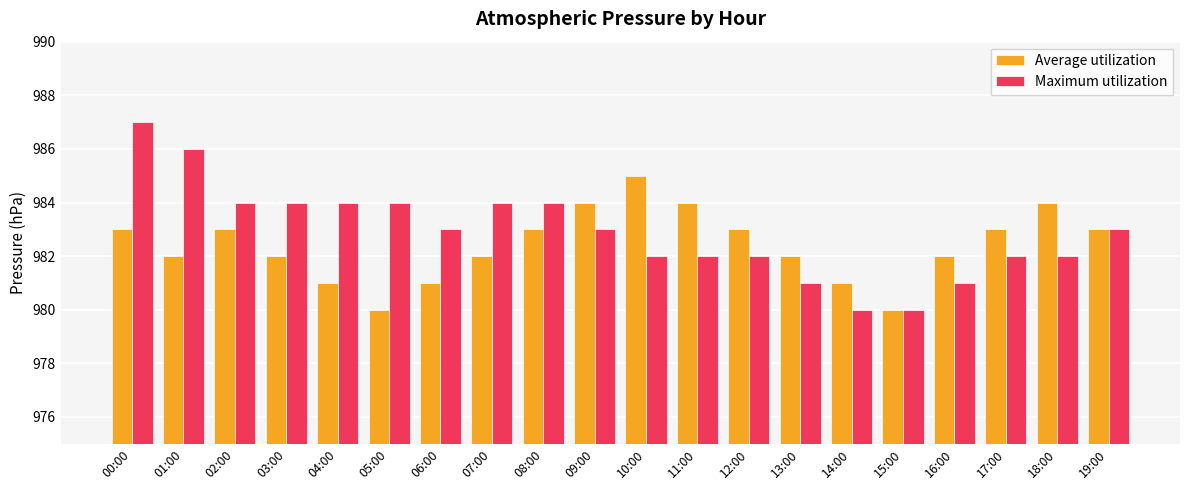

What is the value of the Maximum utilization bar at the 18th from the left?

982